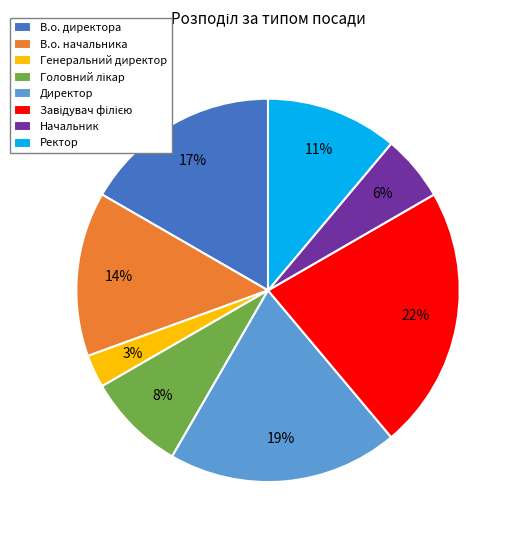

Is В.о. начальника the majority of the pie?

No